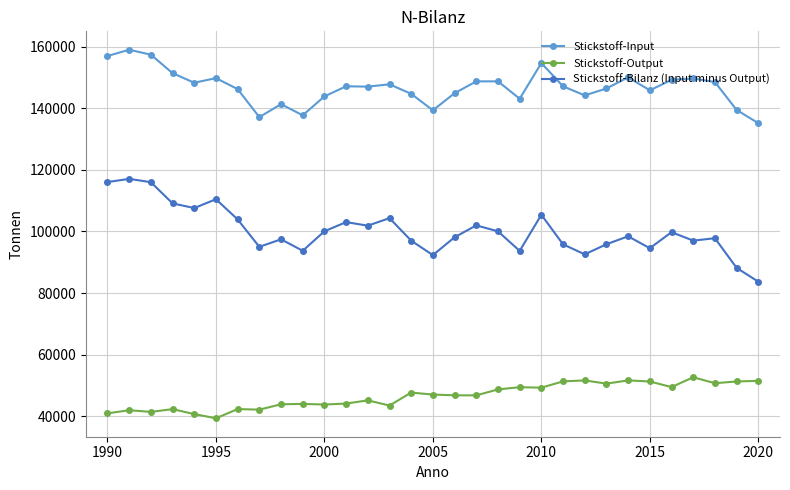

True or false: Stickstoff-Output has more than 2 points higher than both neighbors.

True